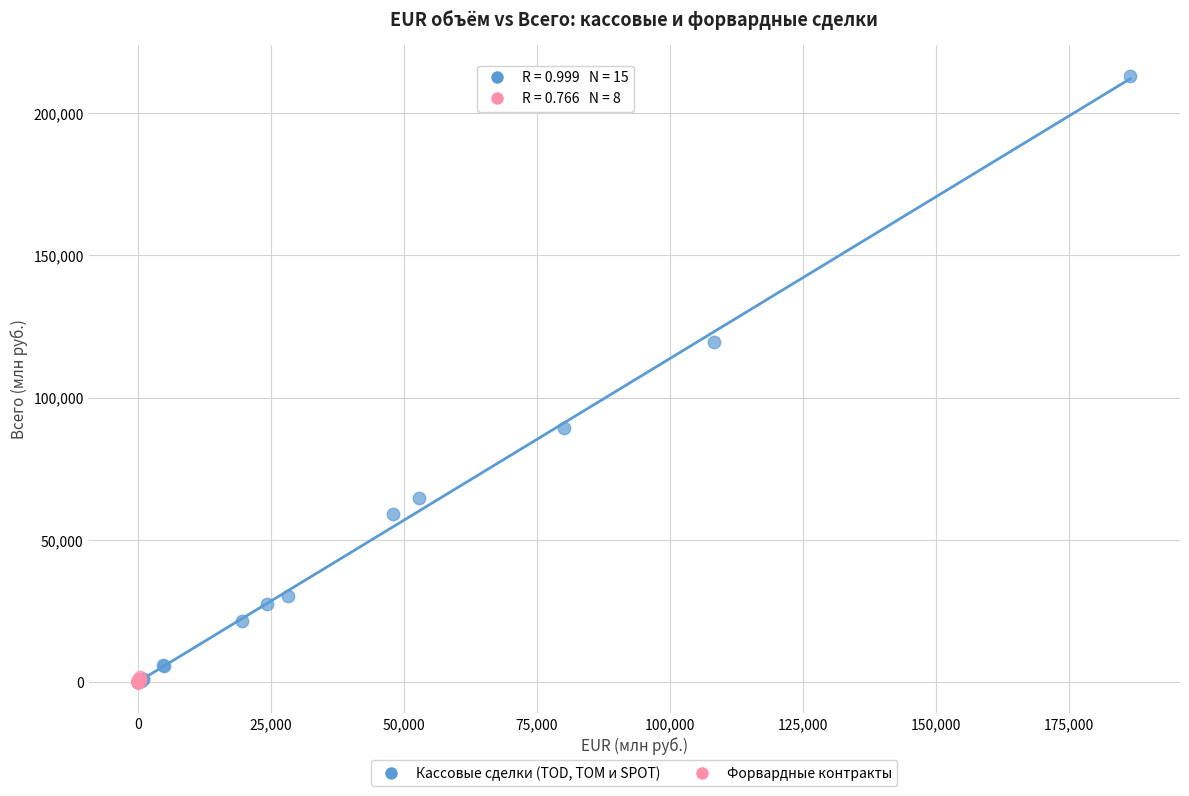

Which series has the largest Y range (max minus min)?

Кассовые сделки (TOD, TOM и SPOT)